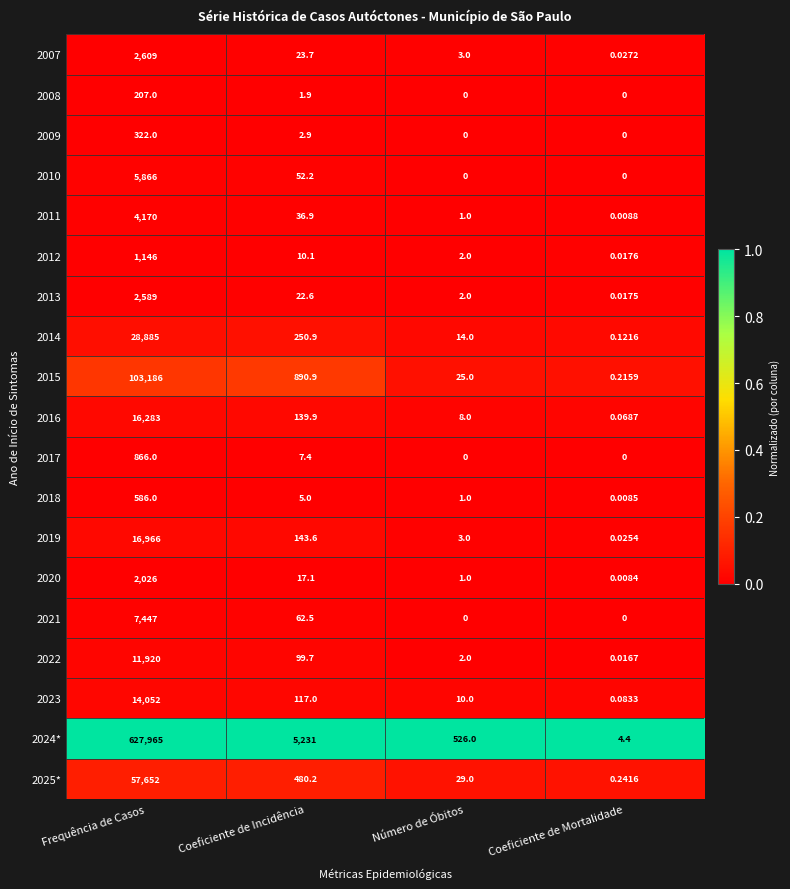

Which series has the widest spread of values?

2024*